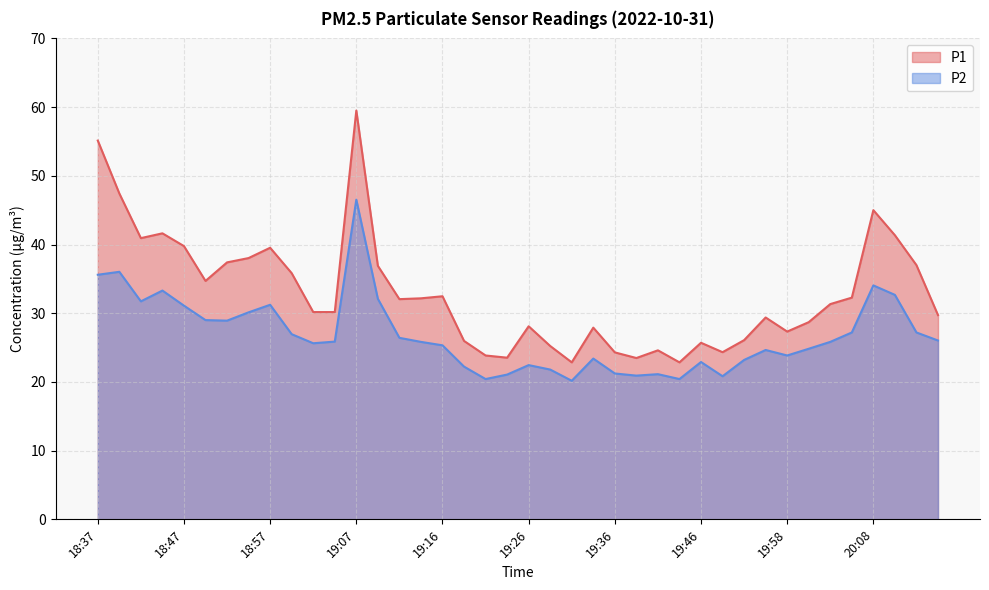

Which has a higher value, 19:41 or 19:29?

19:29